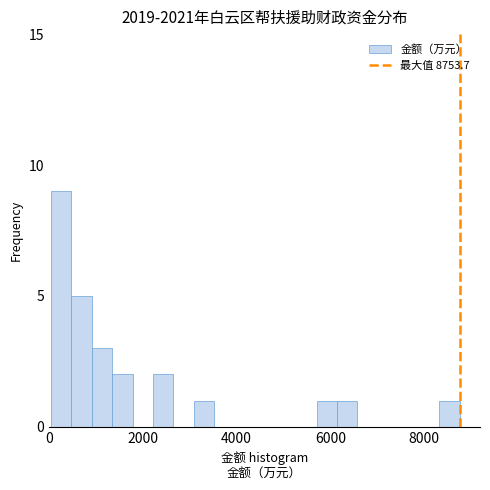

Around what value on the x-axis is the tallest bar? Give the approximate position of its centre, as read against the axis.

200